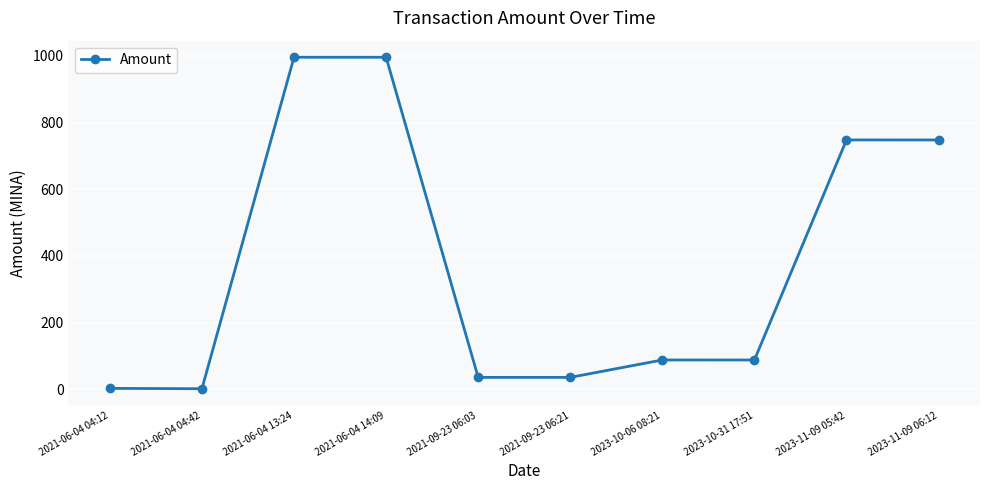

What is the difference between the second highest and minimum values?

994.0